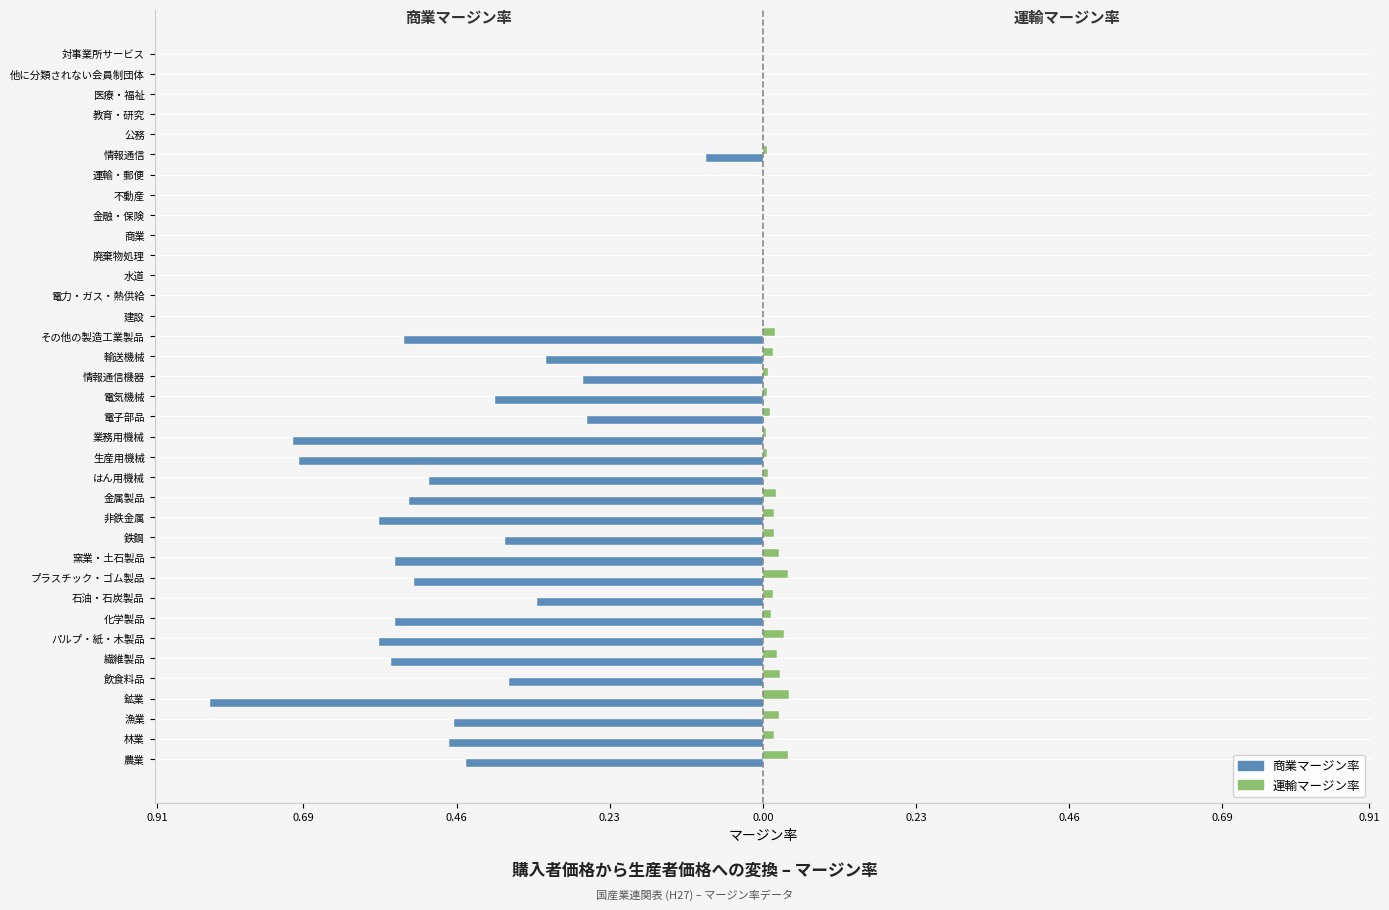

Reading right to left, extract all data points from this chart.

商業マージン率: 0.0	0.0	0.0	0.0	0.0	-0.1	0.0	0.0	0.0	0.0	0.0	0.0	0.0	0.0	-0.5	-0.3	-0.3	-0.4	-0.3	-0.7	-0.7	-0.5	-0.5	-0.6	-0.4	-0.6	-0.5	-0.3	-0.6	-0.6	-0.6	-0.4	-0.8	-0.5	-0.5	-0.4
運輸マージン率: 0.0	0.0	0.0	0.0	0.0	0.0	0.0	0.0	0.0	0.0	0.0	0.0	0.0	0.0	0.0	0.0	0.0	0.0	0.0	0.0	0.0	0.0	0.0	0.0	0.0	0.0	0.0	0.0	0.0	0.0	0.0	0.0	0.0	0.0	0.0	0.0